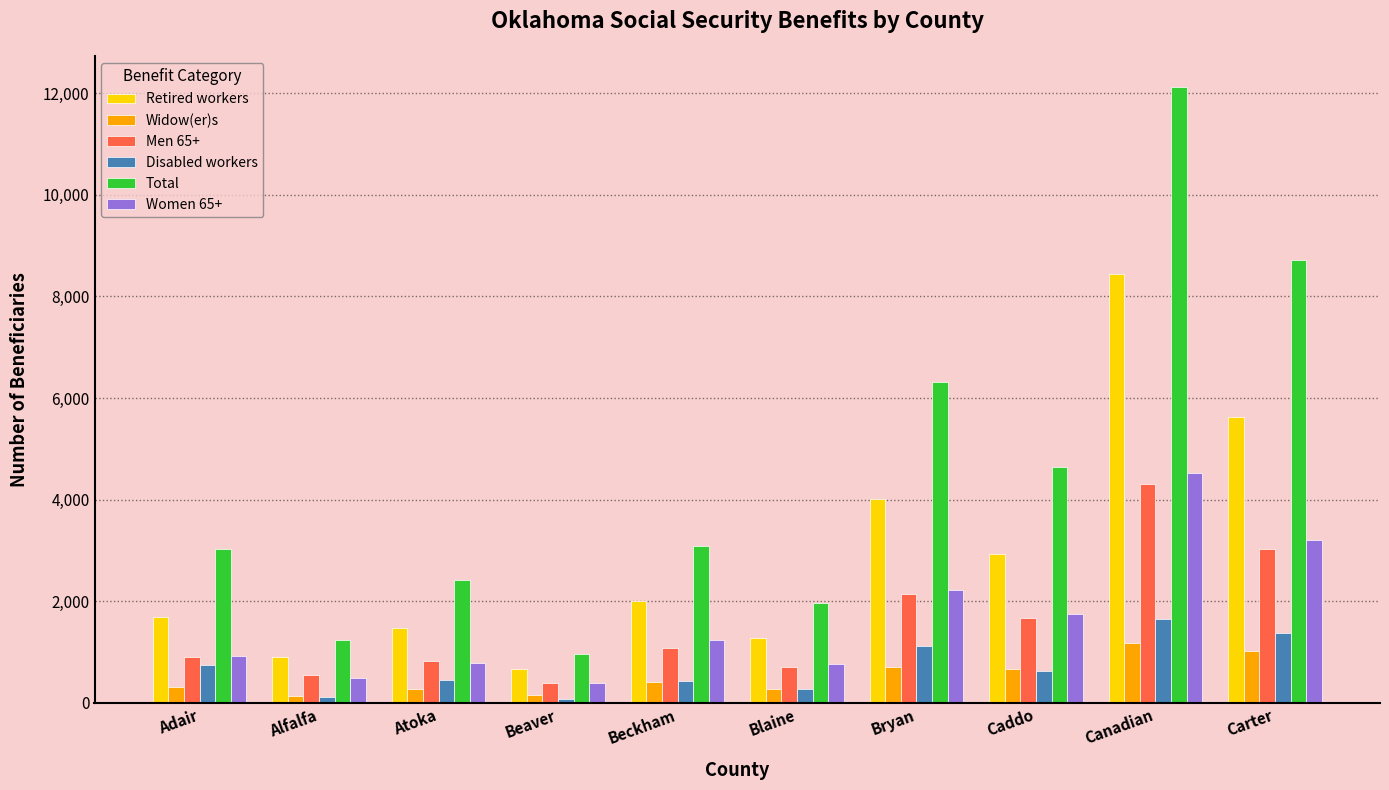

True or false: Total has a value of 1210 at Blaine.

False